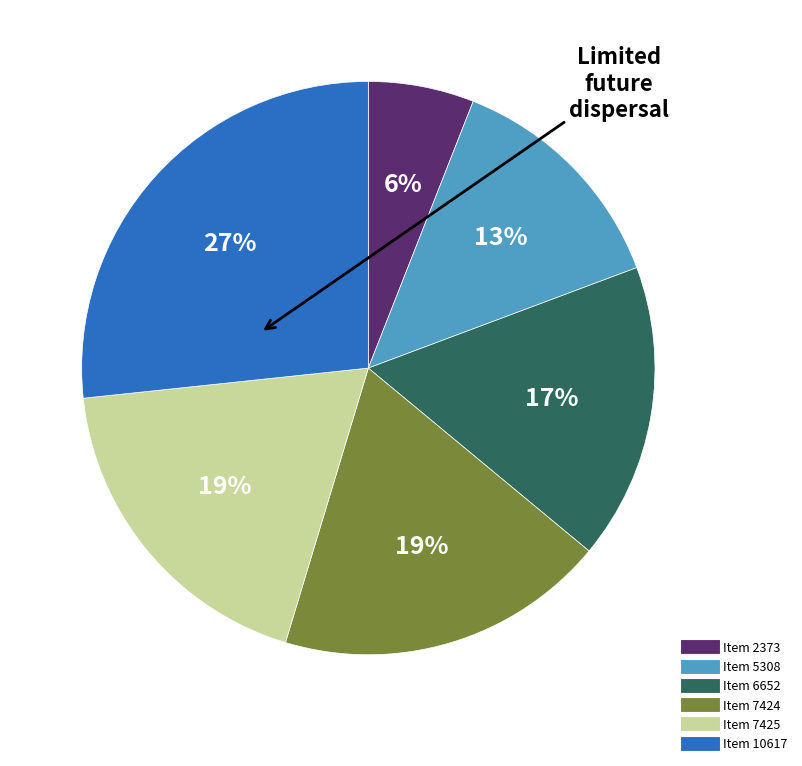

To the nearest percent, what is the average slice percentage?

17%